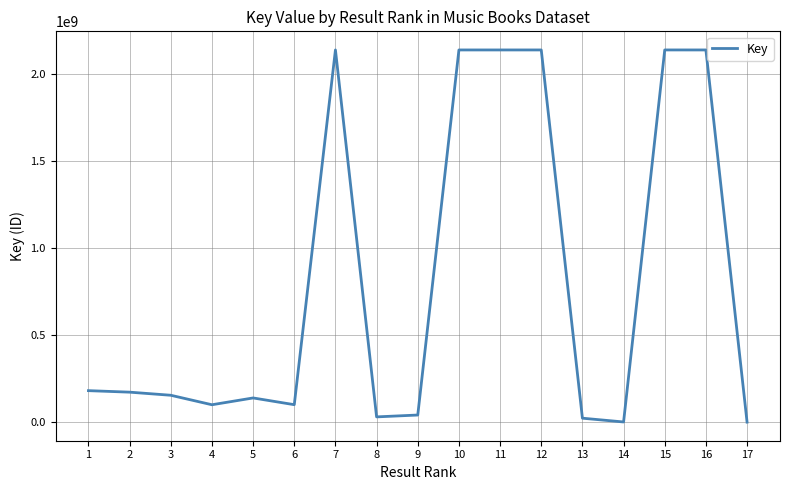

The value at 15 is 1453145469. True or false?

False